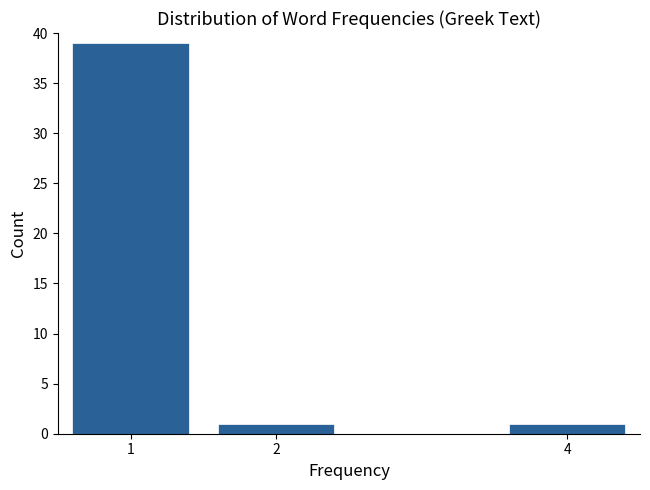

Reading left to right, what are all the values shown in this chart?

1=39	2=1	4=1